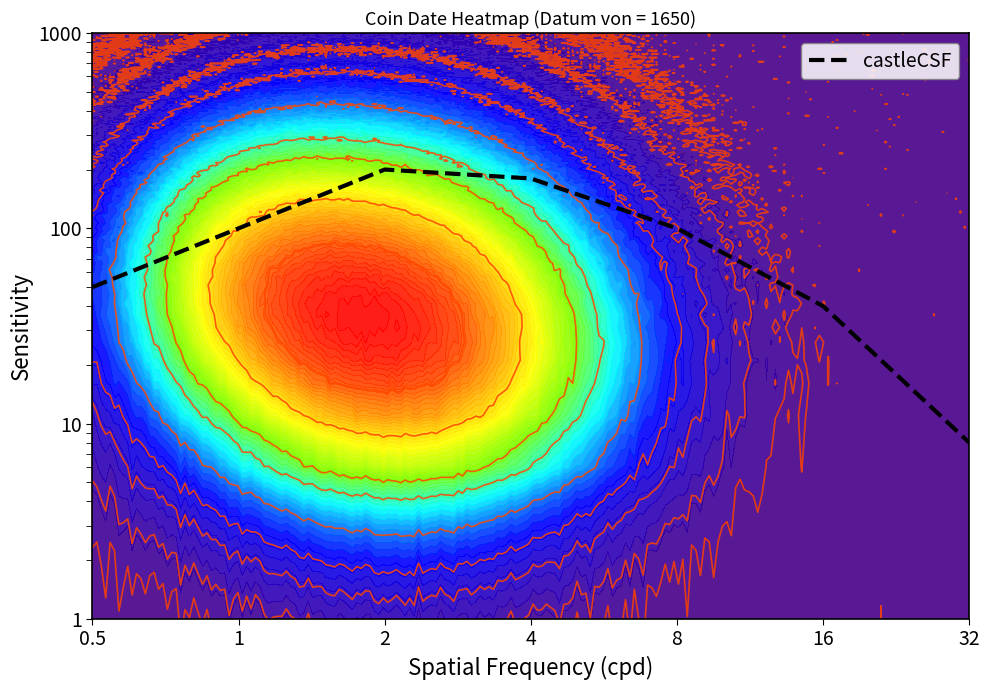

Reading right to left, what are all the values shown in this chart?

32=8	16=40	8=100	4=180	2=200	1=100	0.5=50